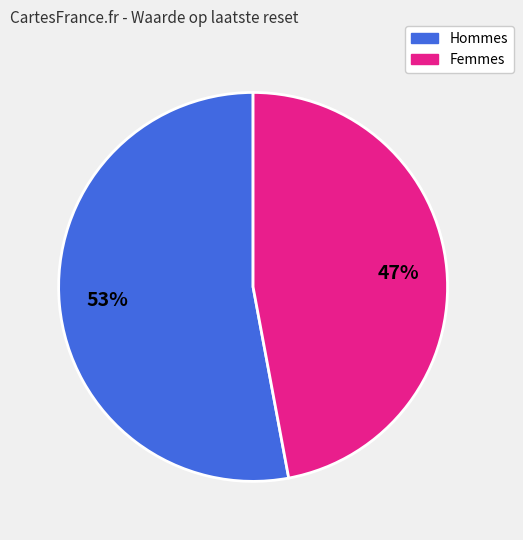

Does any single category account for the majority?

Yes